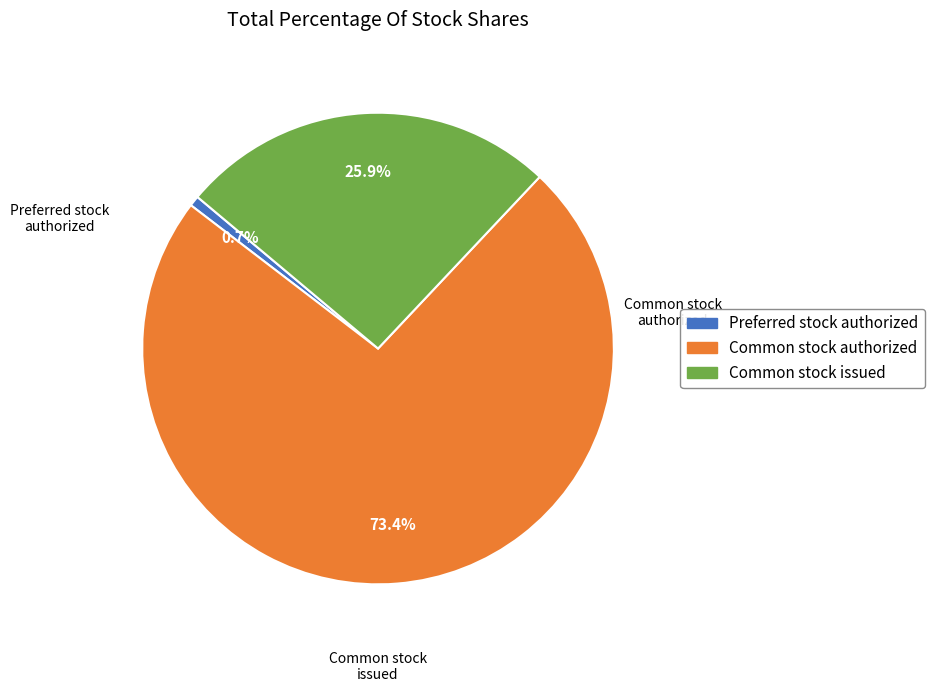

Count the number of slices in the pie.

3